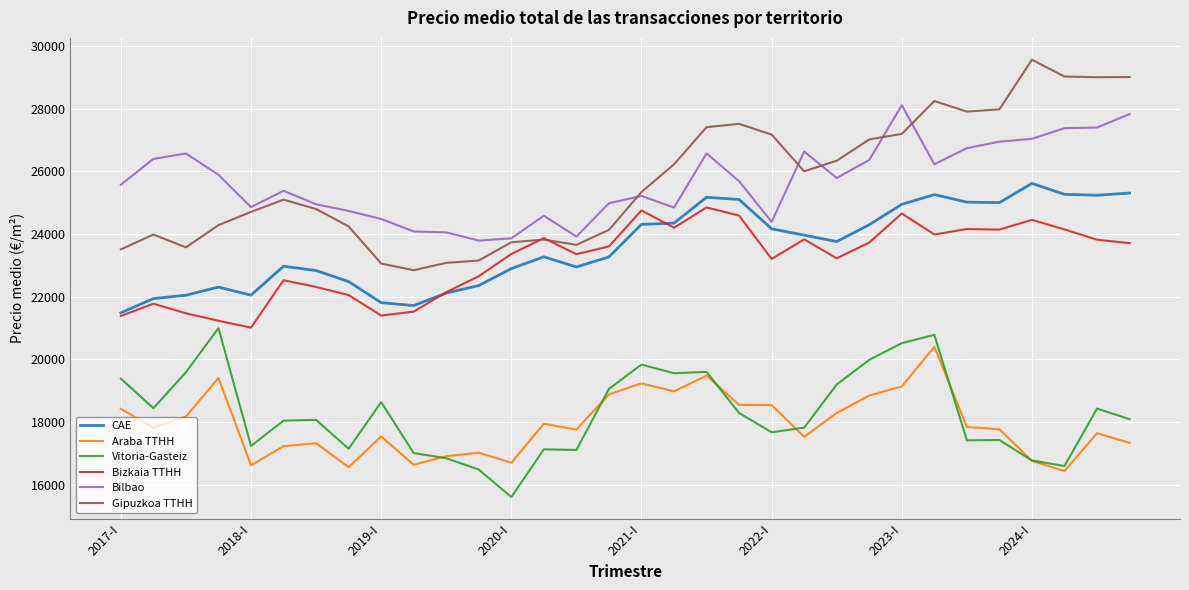

True or false: Araba TTHH and Bilbao intersect in this chart.

False